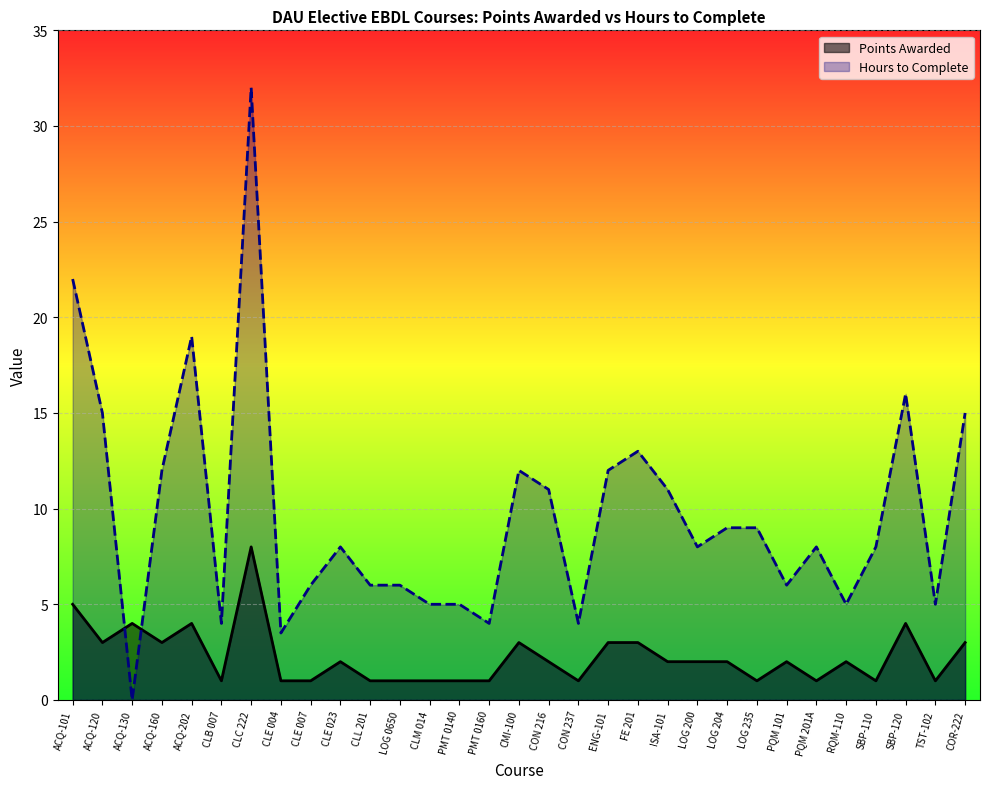

How many distinct data groups are displayed?

2